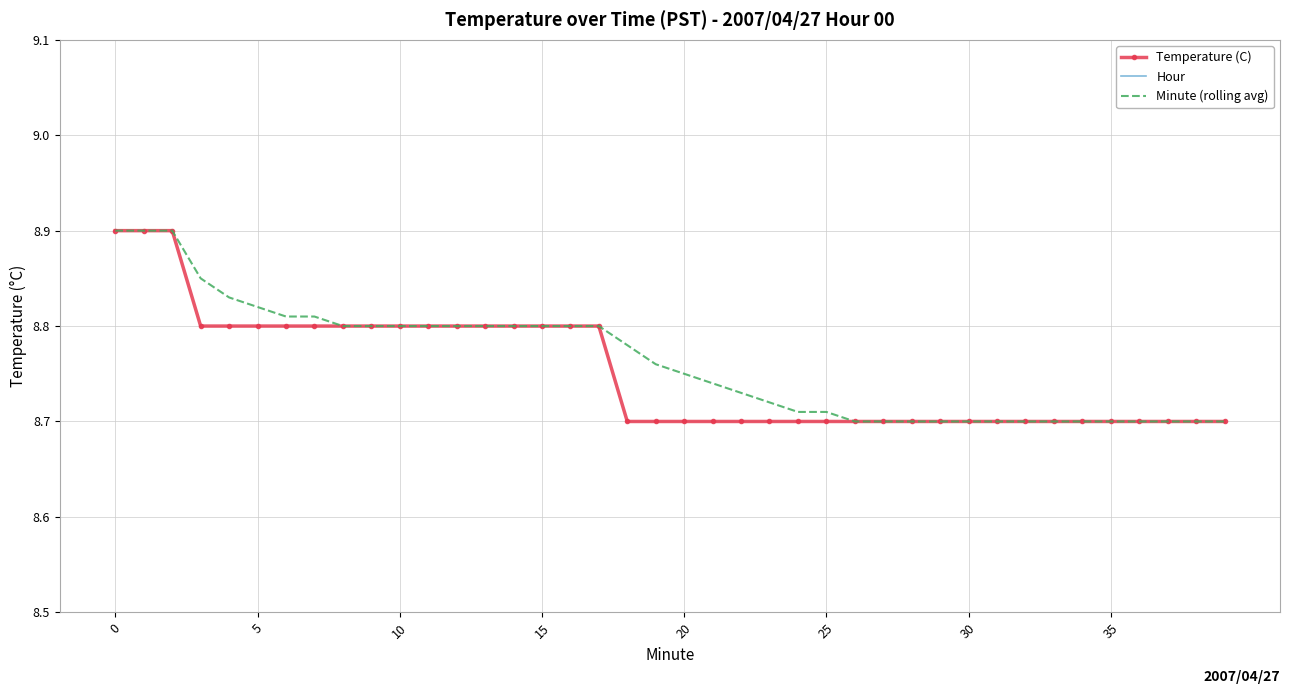

True or false: Hour has more than 1 interior local peaks.

False